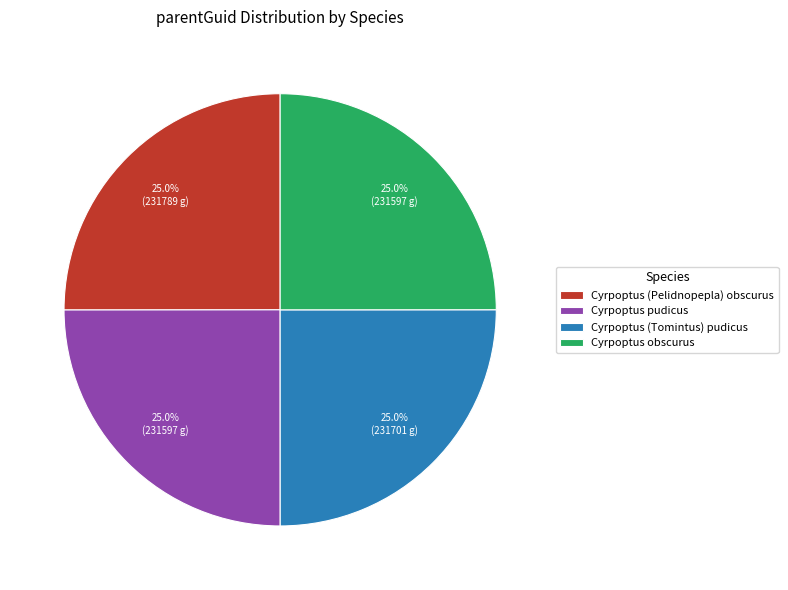

Is there a majority slice in this chart?

No